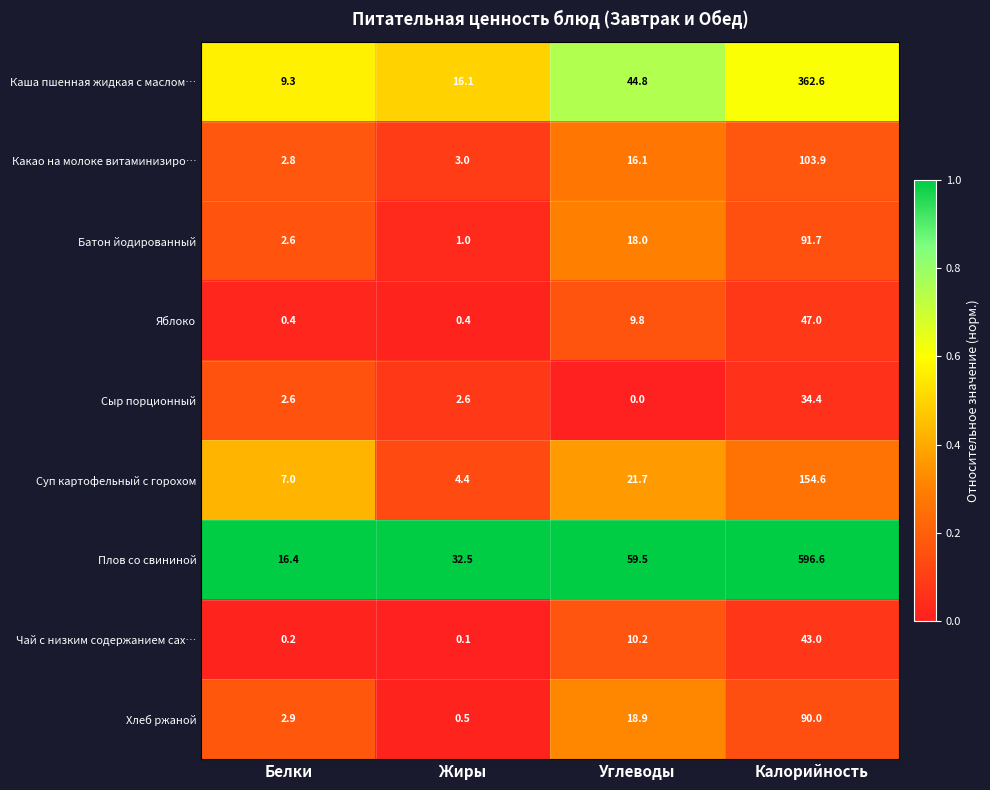

What is the sum of the Хлеб ржаной values at Жиры and Калорийность?

90.5